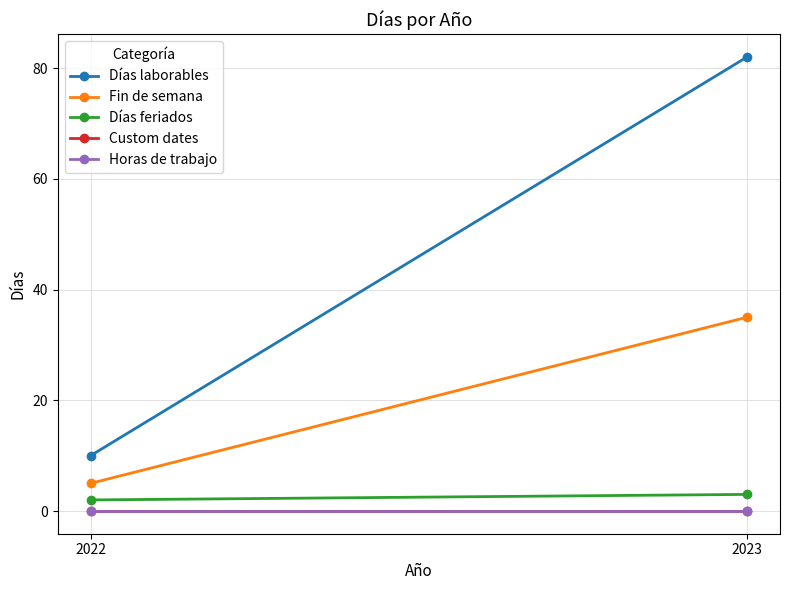

At which category is the sum across all series the highest?

2023